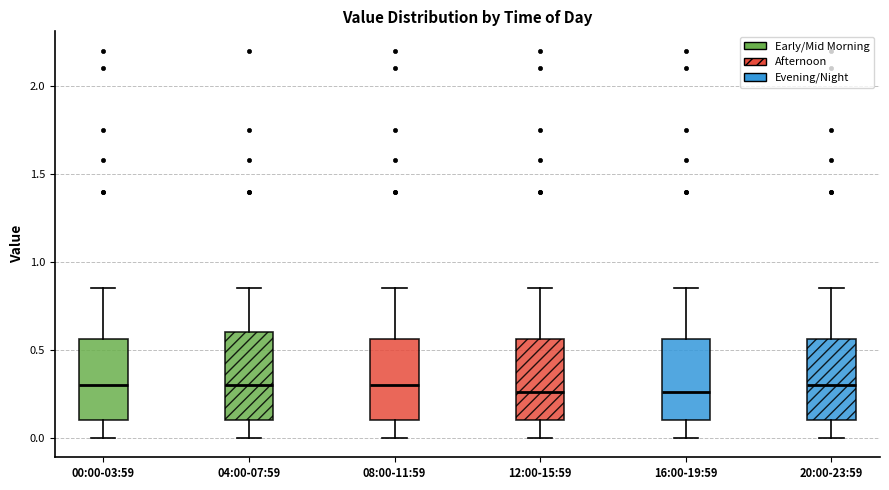

Reading left to right, transcribe this box plot: for each box, give where its median line is, the range the box spans, and where its two whiskers end, as read against the y-axis. The values are not printed on the chart, so give them approximately, as read against the axis.

00:00-03:59: median 0.30, box 0.10 to 0.55, whiskers 0.00 to 0.85
04:00-07:59: median 0.30, box 0.10 to 0.60, whiskers 0.00 to 0.85
08:00-11:59: median 0.30, box 0.10 to 0.55, whiskers 0.00 to 0.85
12:00-15:59: median 0.25, box 0.10 to 0.55, whiskers 0.00 to 0.85
16:00-19:59: median 0.25, box 0.10 to 0.55, whiskers 0.00 to 0.85
20:00-23:59: median 0.30, box 0.10 to 0.55, whiskers 0.00 to 0.85